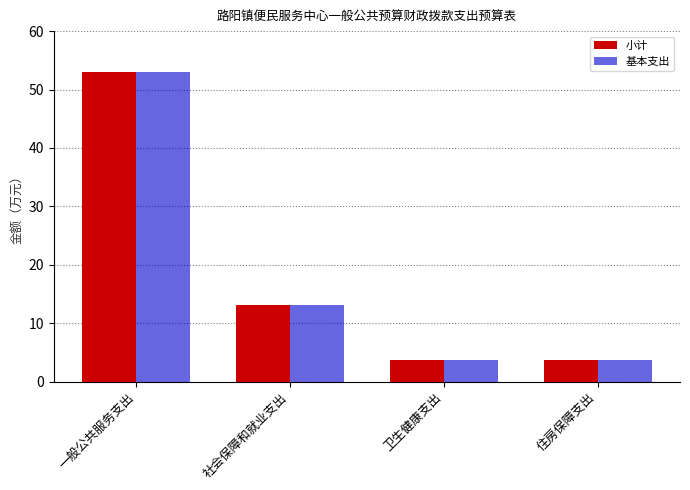

Which category has the highest value in the 基本支出 series?

一般公共服务支出